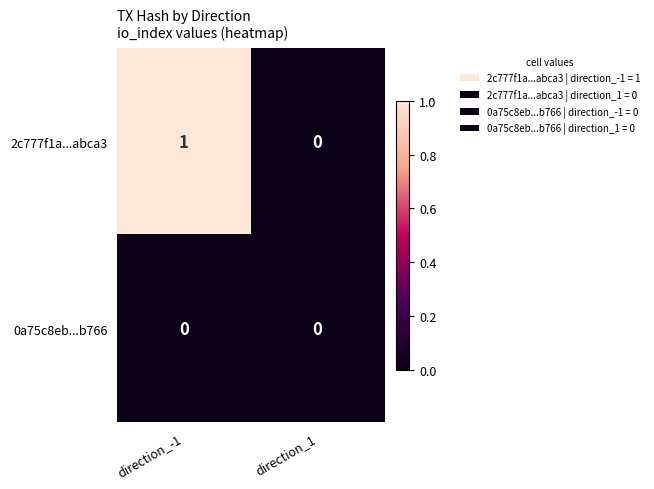

Reading left to right, what are all the values shown in this chart?

2c777f1a...abca3: 1	0
0a75c8eb...b766: 0	0